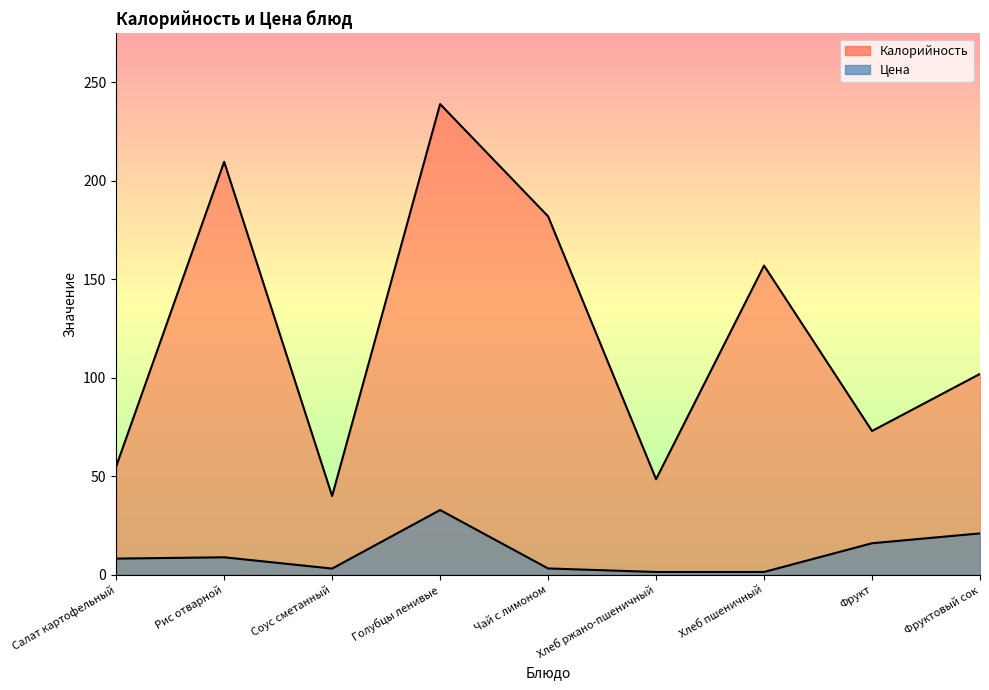

Reading left to right, extract all data points from this chart.

Калорийность: 55.0	209.7	40.0	239.0	182.0	48.5	157.0	73.0	102.0
Цена: 8.2	8.9	3.1	32.9	3.2	1.4	1.4	16.0	21.0